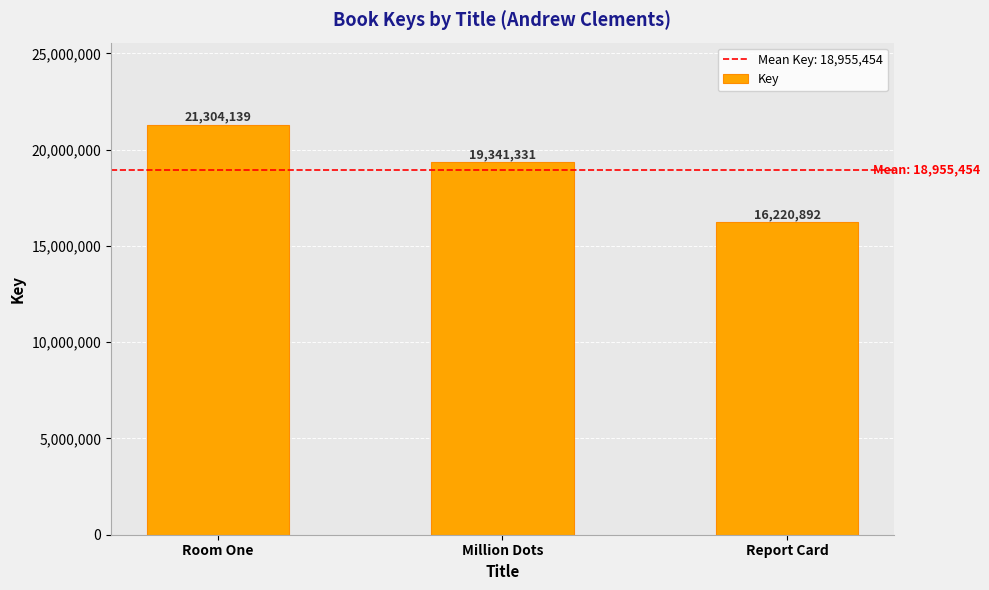

What position from the left is Million Dots?

2